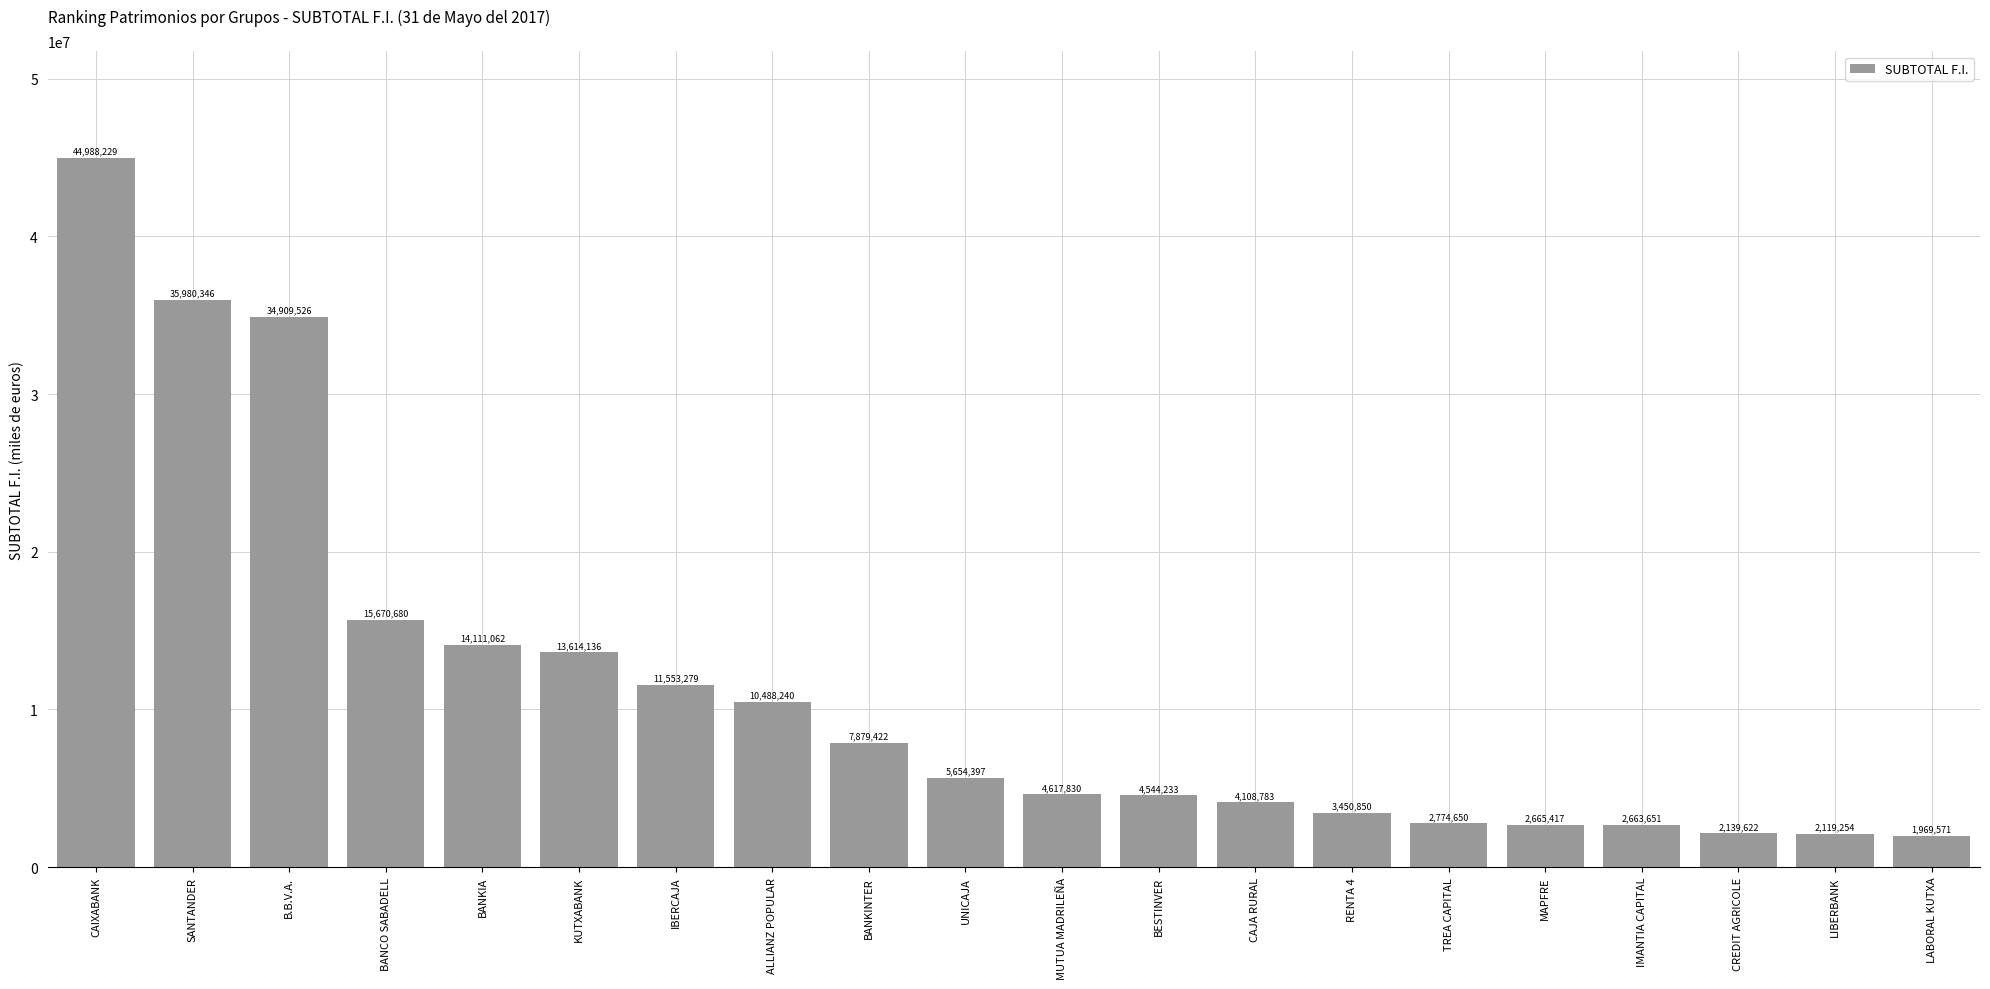

What is the sum of all values?

225903178